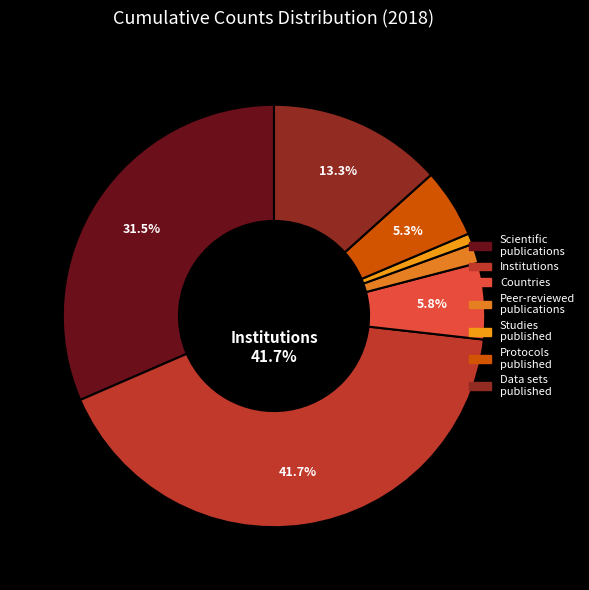

To the nearest percent, what is the average slice percentage?

14%